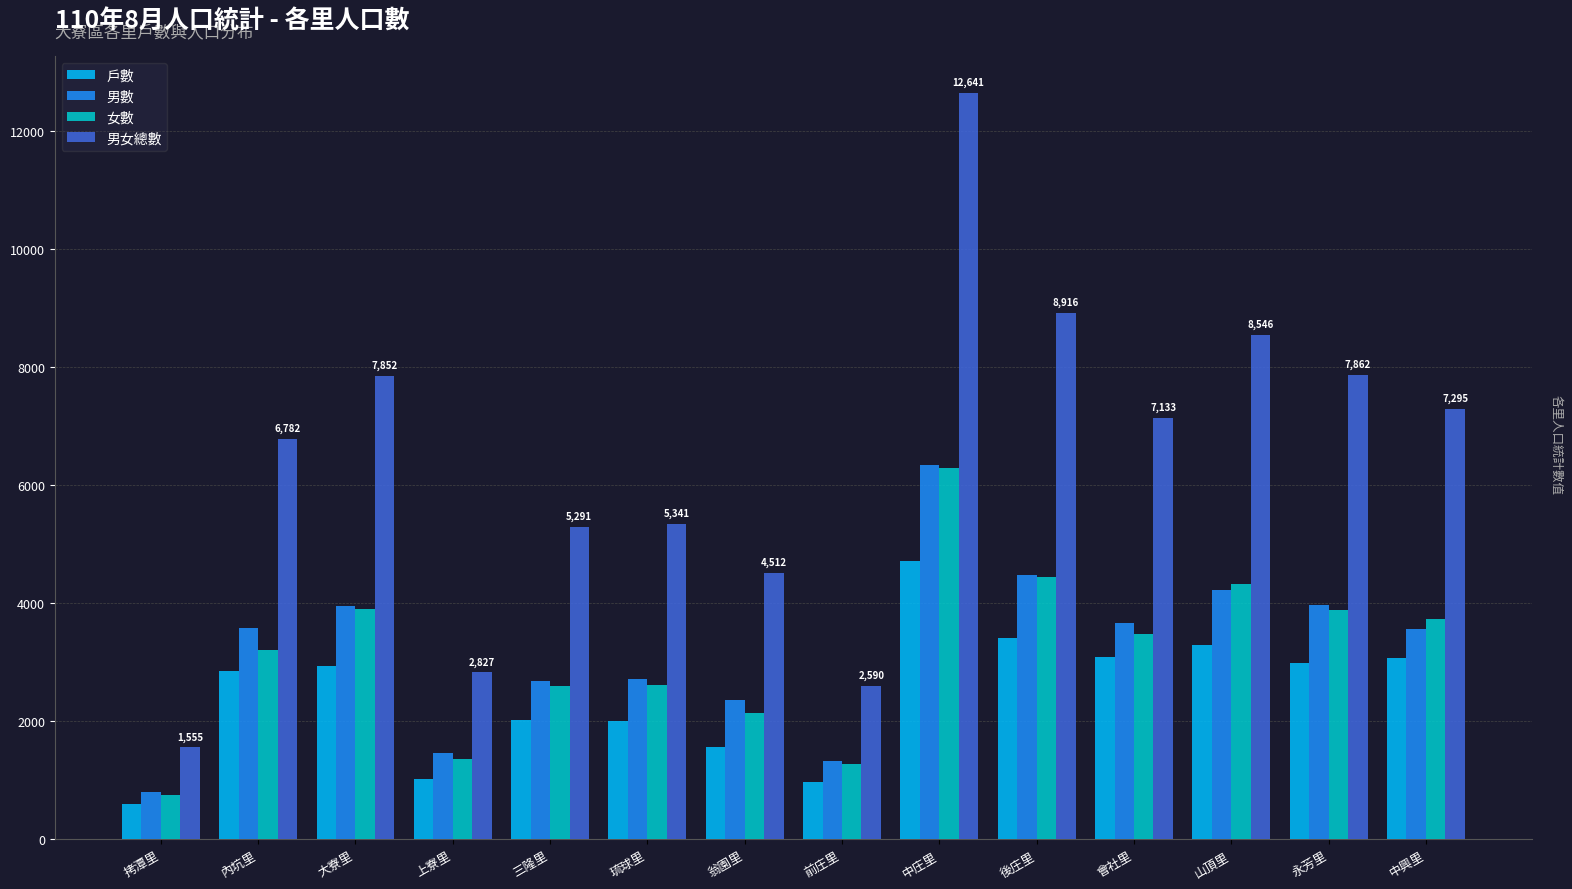

Read the 男數 value at 山頂里, to the nearest 50.

4200